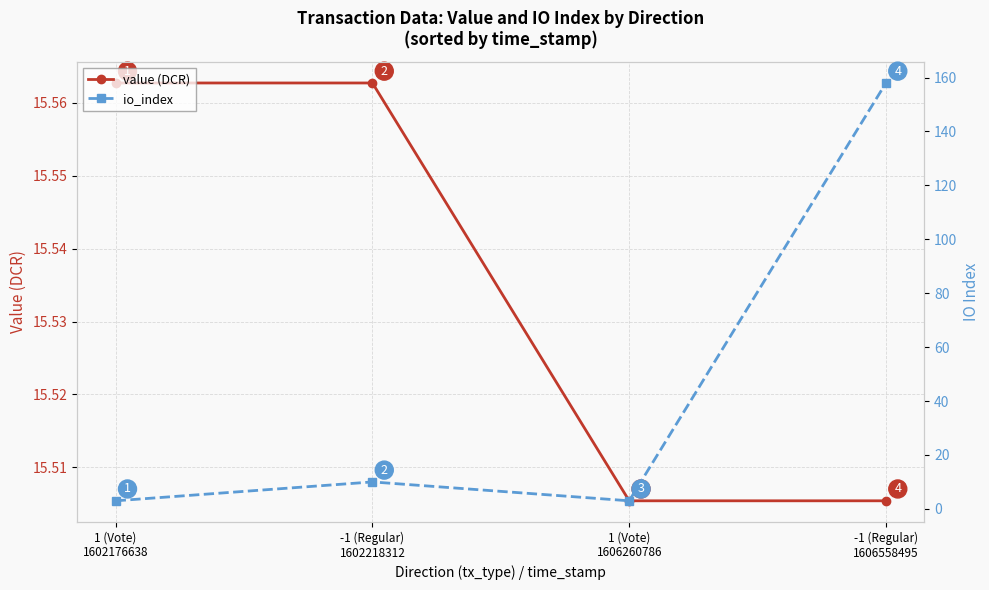

Rank the categories by value (DCR) value from highest to lowest.

1 (Vote)
1602176638, -1 (Regular)
1602218312, 1 (Vote)
1606260786, -1 (Regular)
1606558495